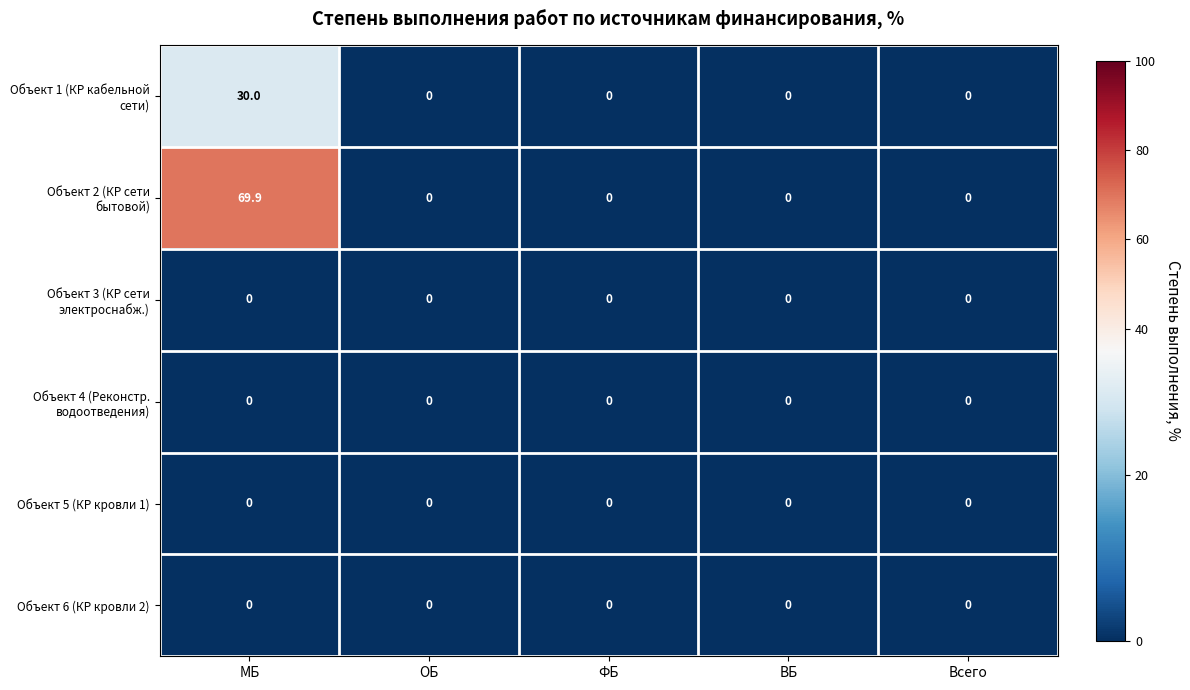

Between МБ and ВБ, which series saw the biggest shift?

Объект 2 (КР сети бытовой)